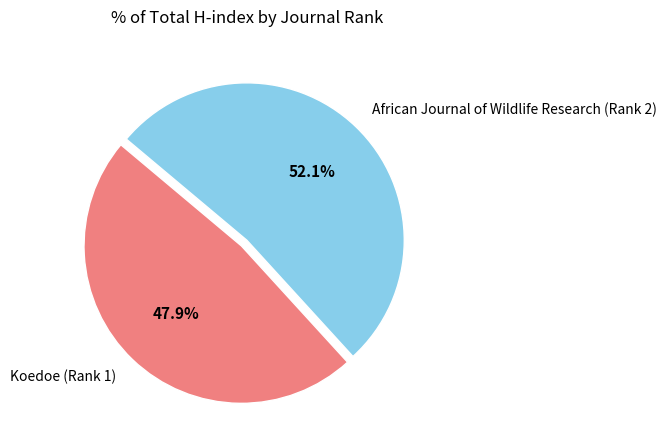

Rank the categories by value from lowest to highest.

Koedoe (Rank 1), African Journal of Wildlife Research (Rank 2)